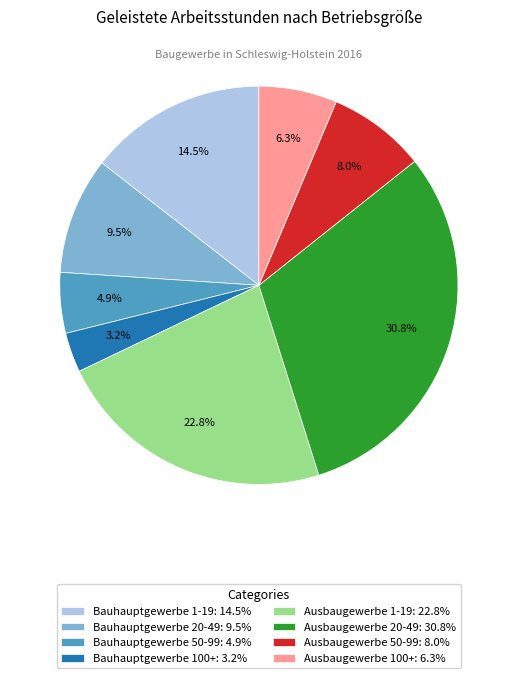

To the nearest percent, what is the combined percentage of Ausbaugewerbe 1-19 and Bauhauptgewerbe 100+?

26%